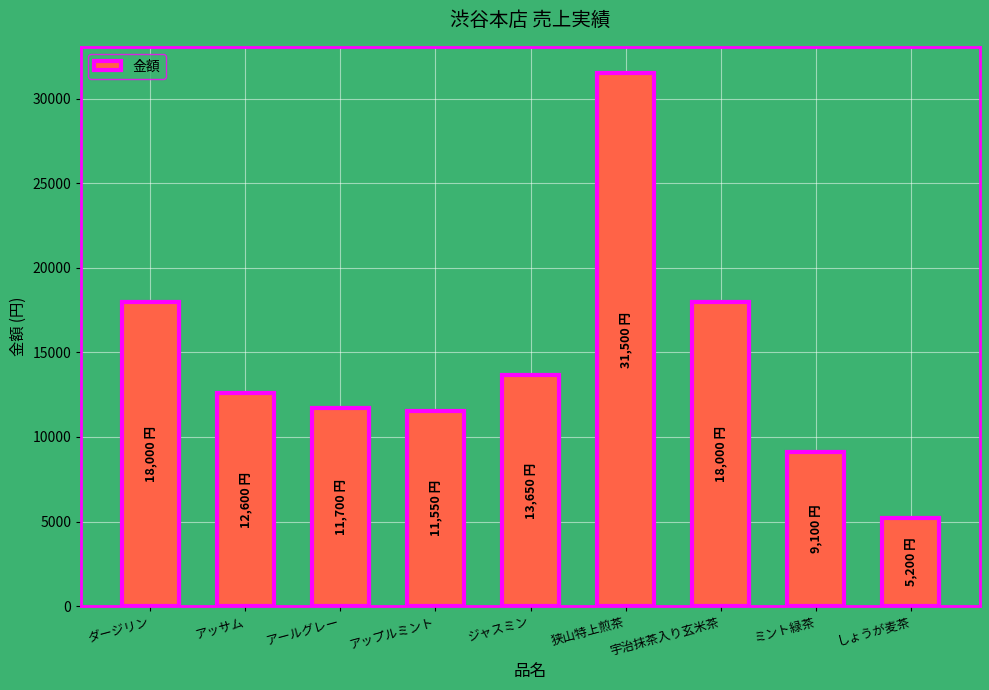

What is the change in value from アッサム to ミント緑茶?

-3500